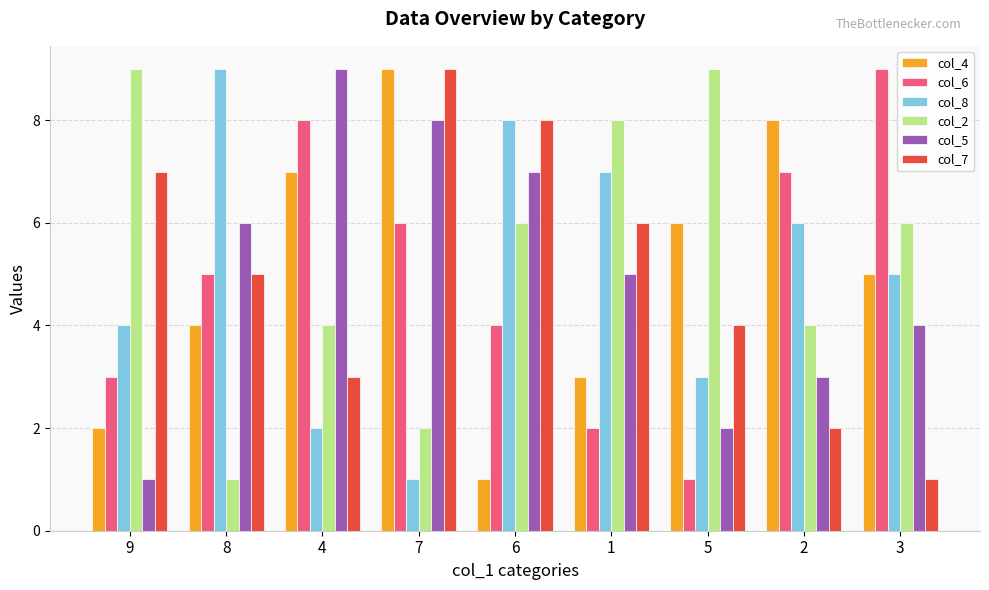

At which label does col_4 reach its peak?

7